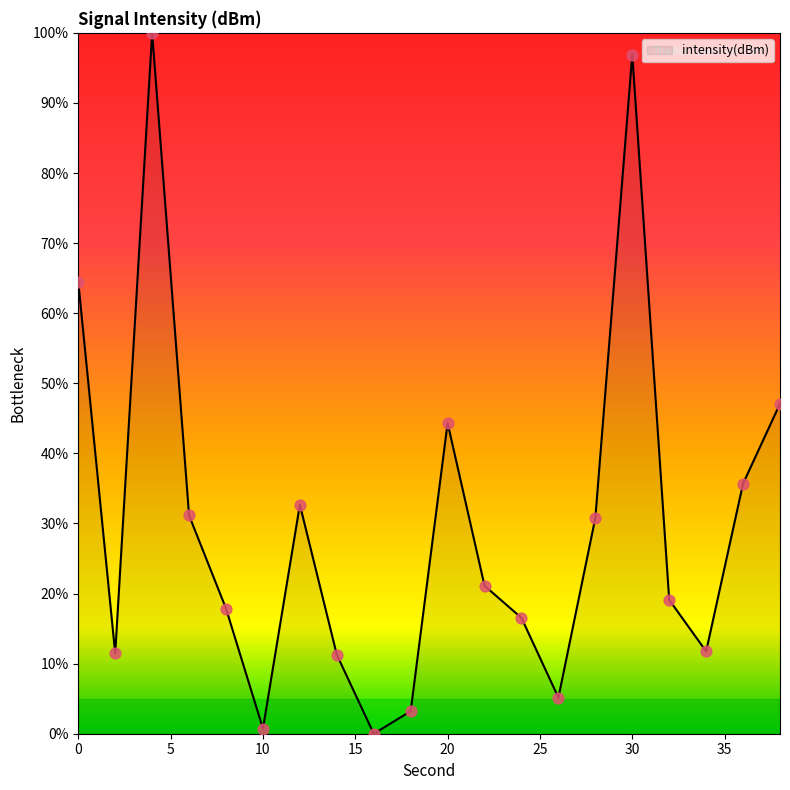

What is the difference between the maximum and minimum values?

100.0